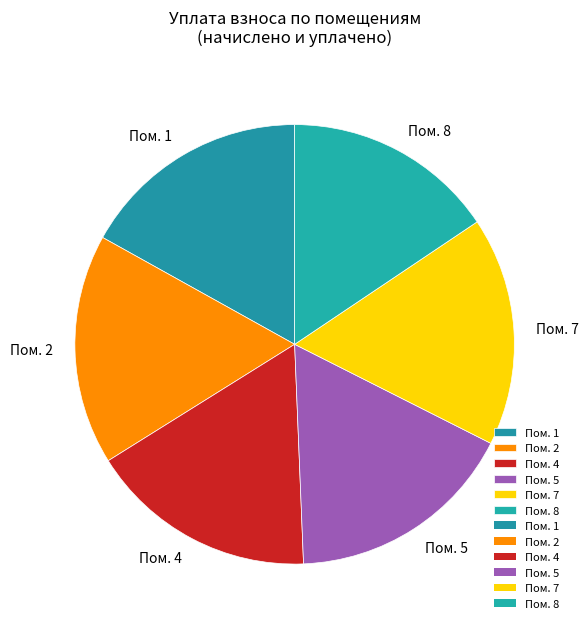

Is the sum of Пом. 1 and Пом. 2 greater than half?

No